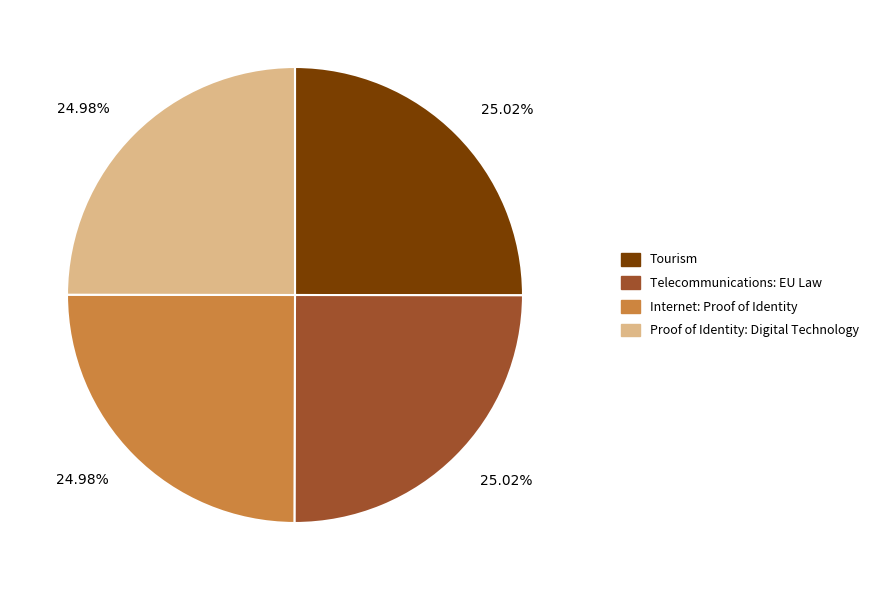

The Proof of Identity: Digital Technology slice represents 16% of the pie. True or false?

False